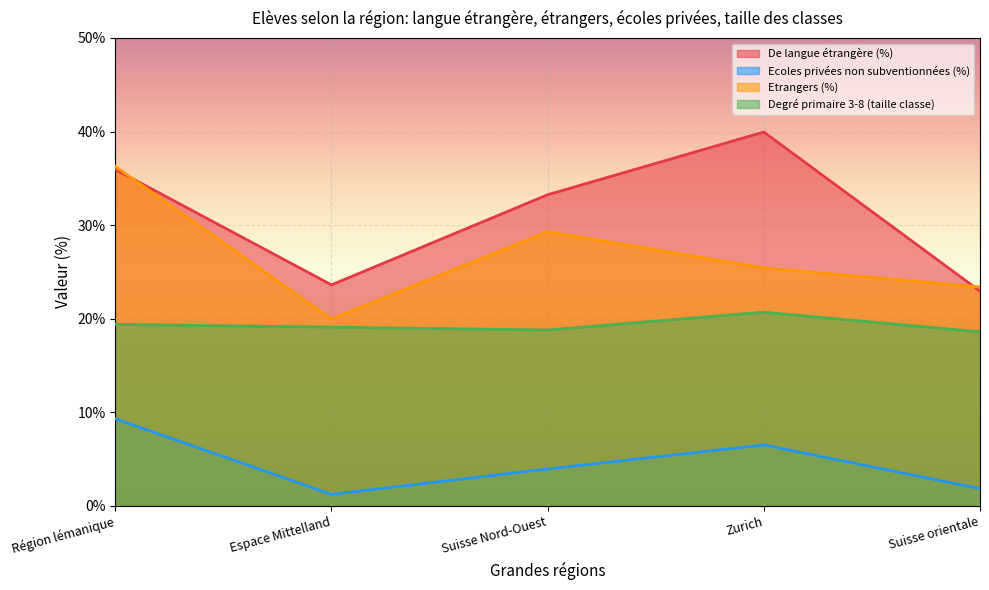

What is the average value of the Degré primaire 3-8 (taille classe) series?

19.3